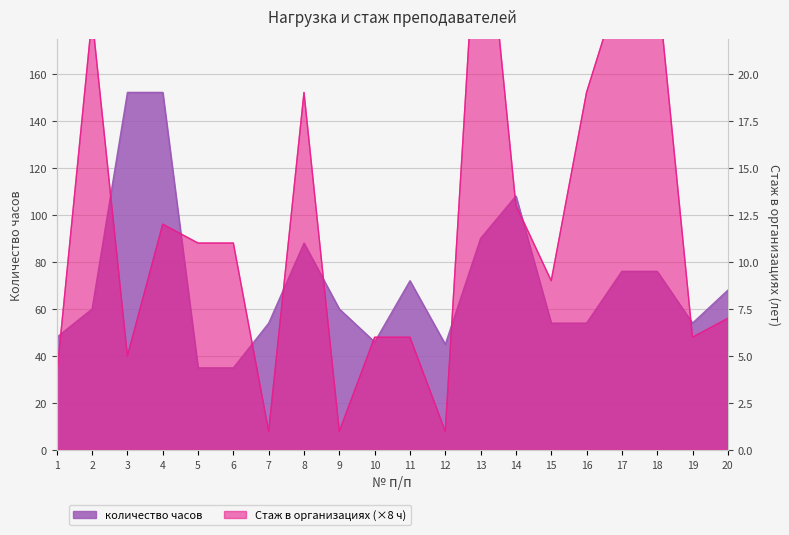

What value does the data have at 16, to the nearest 5?

55